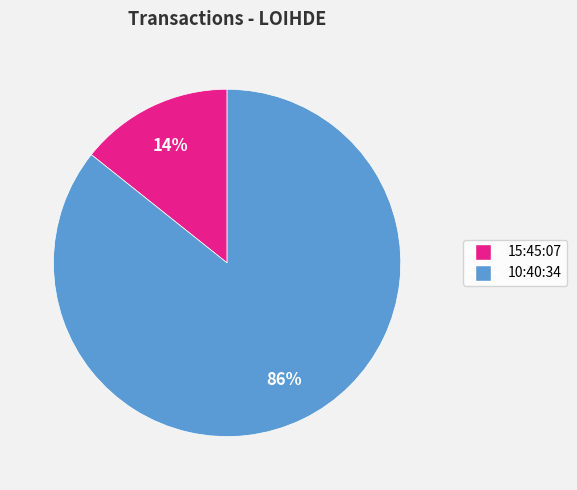

Count the number of slices in the pie.

2